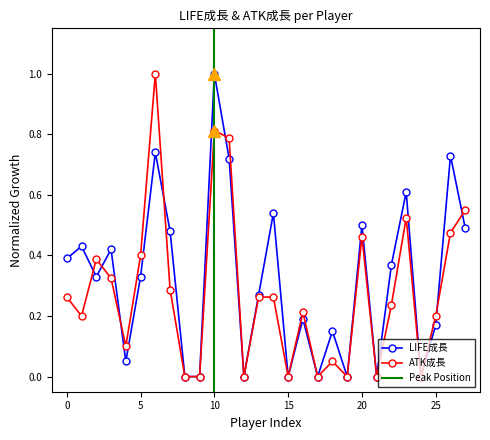

How many interior local peaks does the LIFE成長 series have?

10